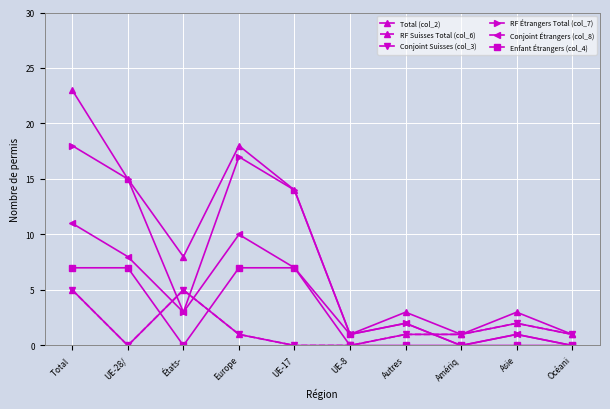

Reading left to right, list all the values displayed in this chart.

Total (col_2): Total =23	UE-28/=15	États-=8	Europe=18	UE-17=14	UE-8=1	Autres=3	Amériq=1	Asie=3	Océani=1
RF Suisses Total (col_6): Total =5	UE-28/=0	États-=5	Europe=1	UE-17=0	UE-8=0	Autres=1	Amériq=1	Asie=2	Océani=1
Conjoint Suisses (col_3): Total =5	UE-28/=0	États-=5	Europe=1	UE-17=0	UE-8=0	Autres=1	Amériq=1	Asie=2	Océani=1
RF Étrangers Total (col_7): Total =18	UE-28/=15	États-=3	Europe=17	UE-17=14	UE-8=1	Autres=2	Amériq=0	Asie=1	Océani=0
Conjoint Étrangers (col_8): Total =11	UE-28/=8	États-=3	Europe=10	UE-17=7	UE-8=1	Autres=2	Amériq=0	Asie=1	Océani=0
Enfant Étrangers (col_4): Total =7	UE-28/=7	États-=0	Europe=7	UE-17=7	UE-8=0	Autres=0	Amériq=0	Asie=0	Océani=0